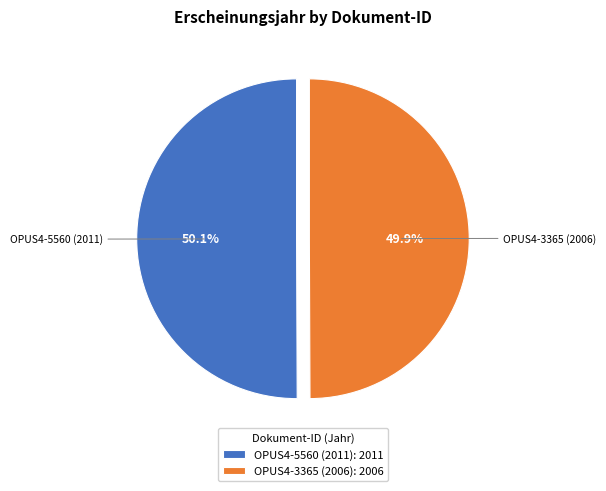

What portion of the pie excludes OPUS4-5560 (2011)?

49.9%